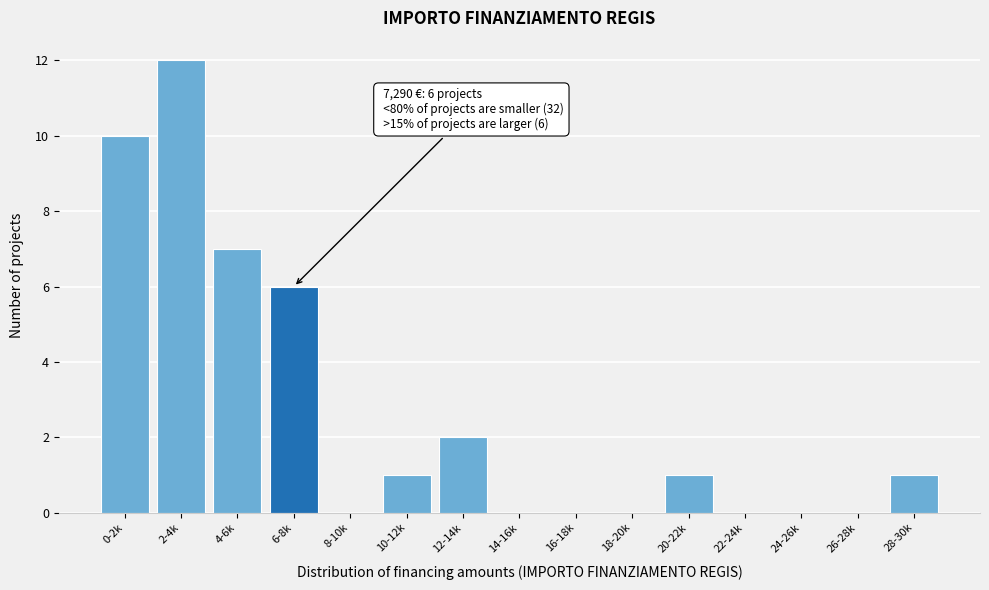

Reading left to right, transcribe all the data shown in this chart.

0-2k=10	2-4k=12	4-6k=7	6-8k=6	8-10k=0	10-12k=1	12-14k=2	14-16k=0	16-18k=0	18-20k=0	20-22k=1	22-24k=0	24-26k=0	26-28k=0	28-30k=1